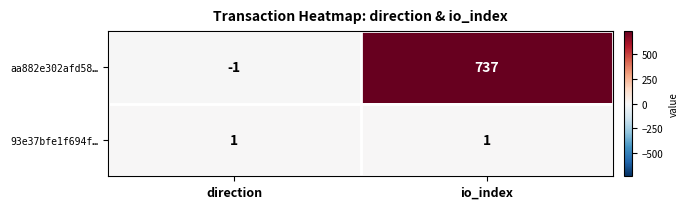

The value of 93e37bfe1f694f… at direction is 1. True or false?

True